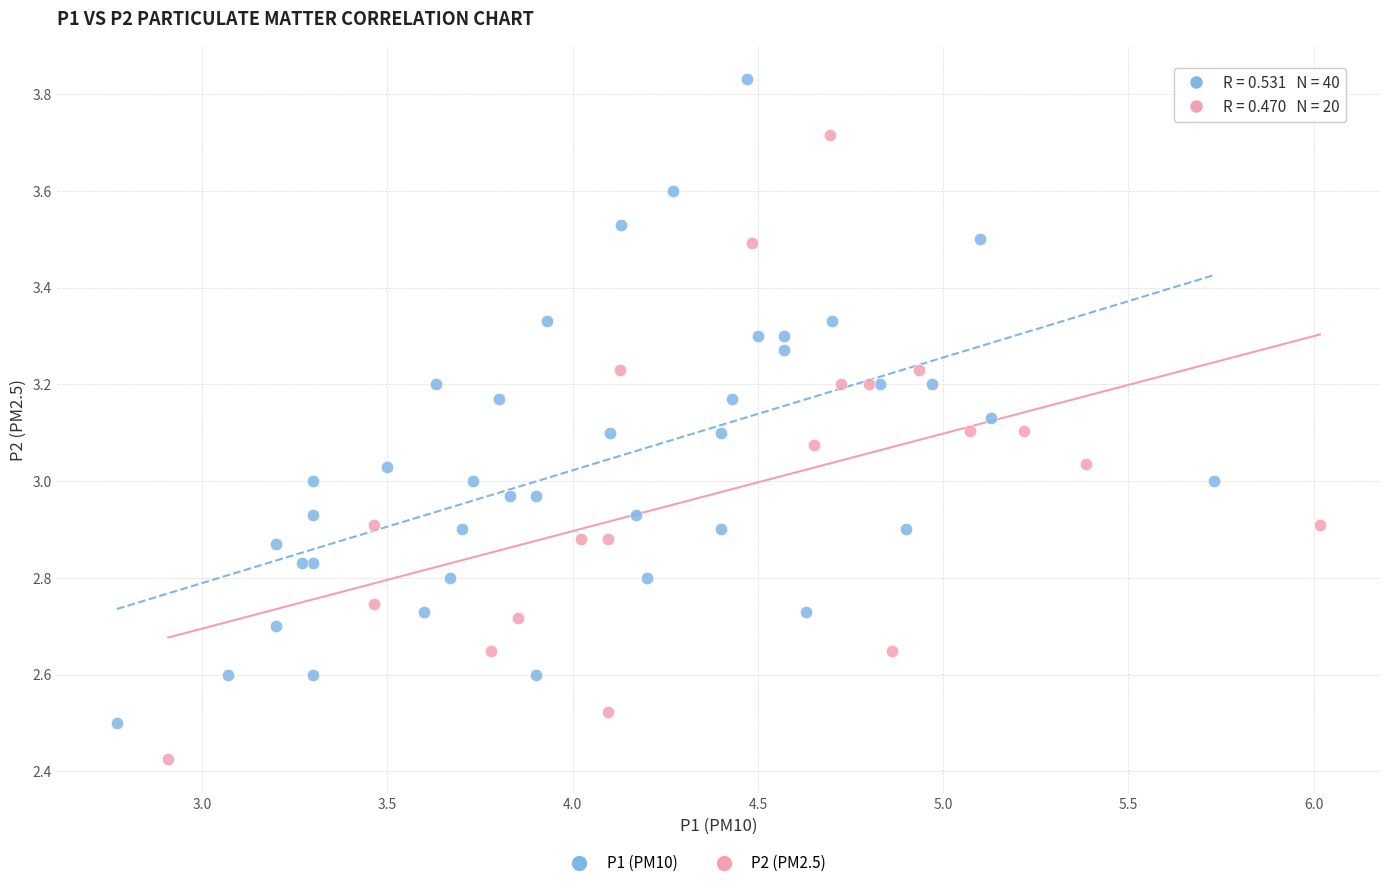

Which series reaches the maximum Y coordinate?

P1 (PM10)